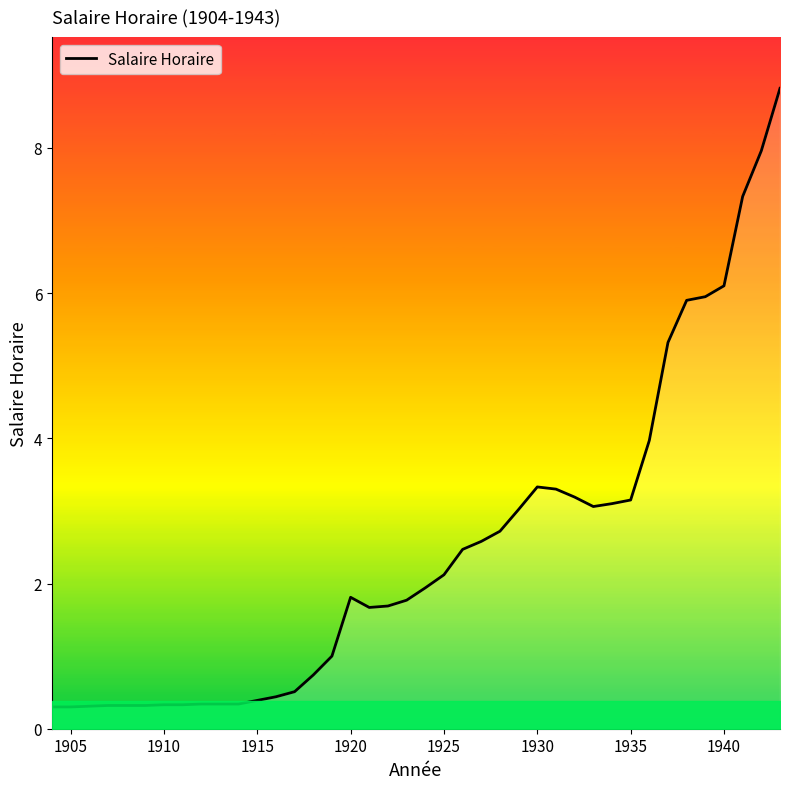

What is the difference between the maximum and minimum values?

8.5